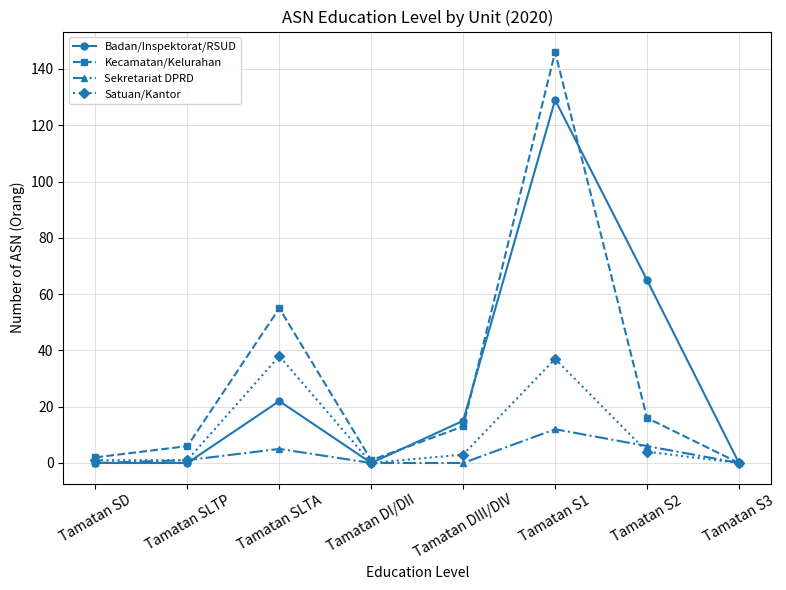

Rank the series at Tamatan S2 from lowest to highest value.

Satuan/Kantor, Sekretariat DPRD, Kecamatan/Kelurahan, Badan/Inspektorat/RSUD